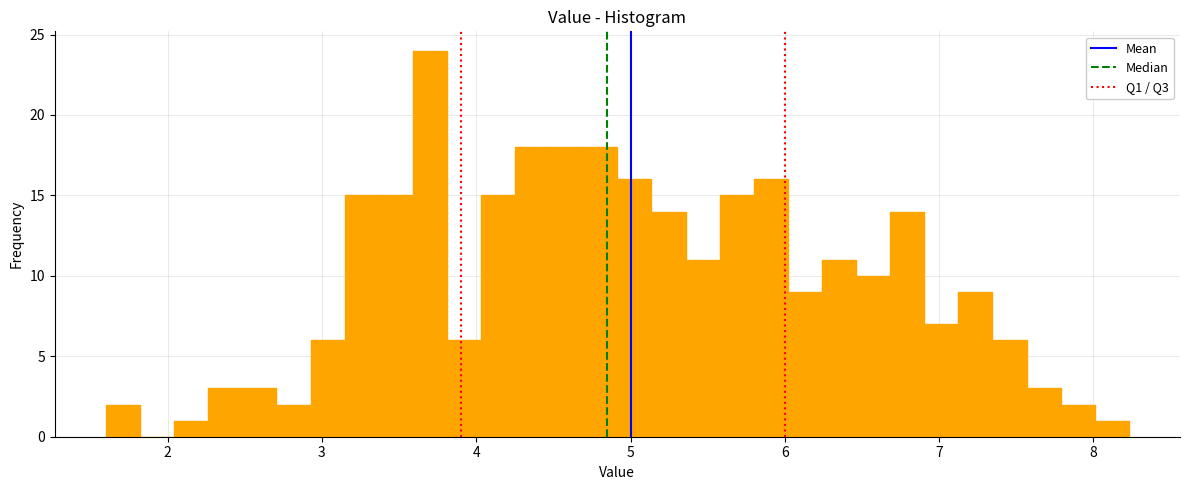

Read against the x-axis, roughly where is the centre of the tallest bar?

3.7